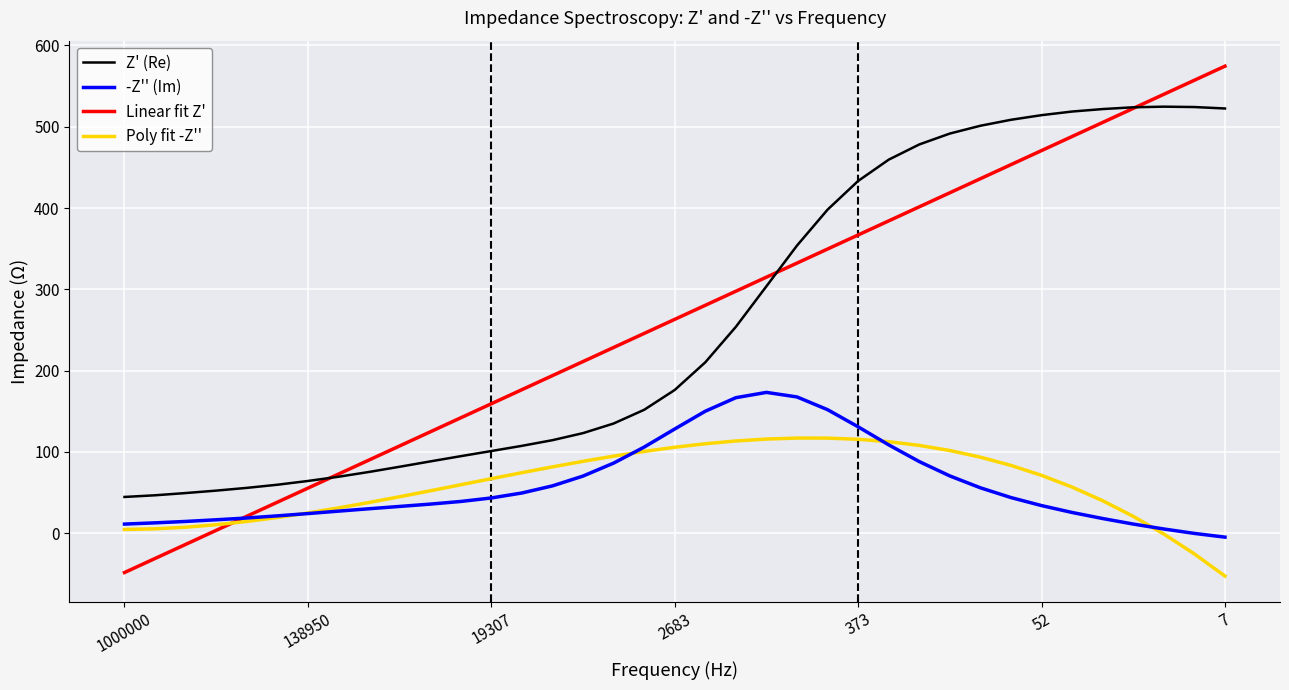

How many lines are shown in the chart?

4